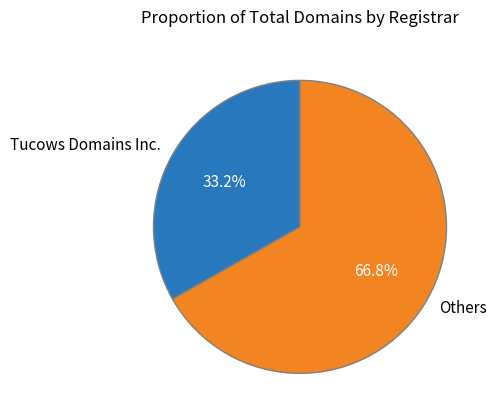

How many slices are in this pie chart?

2